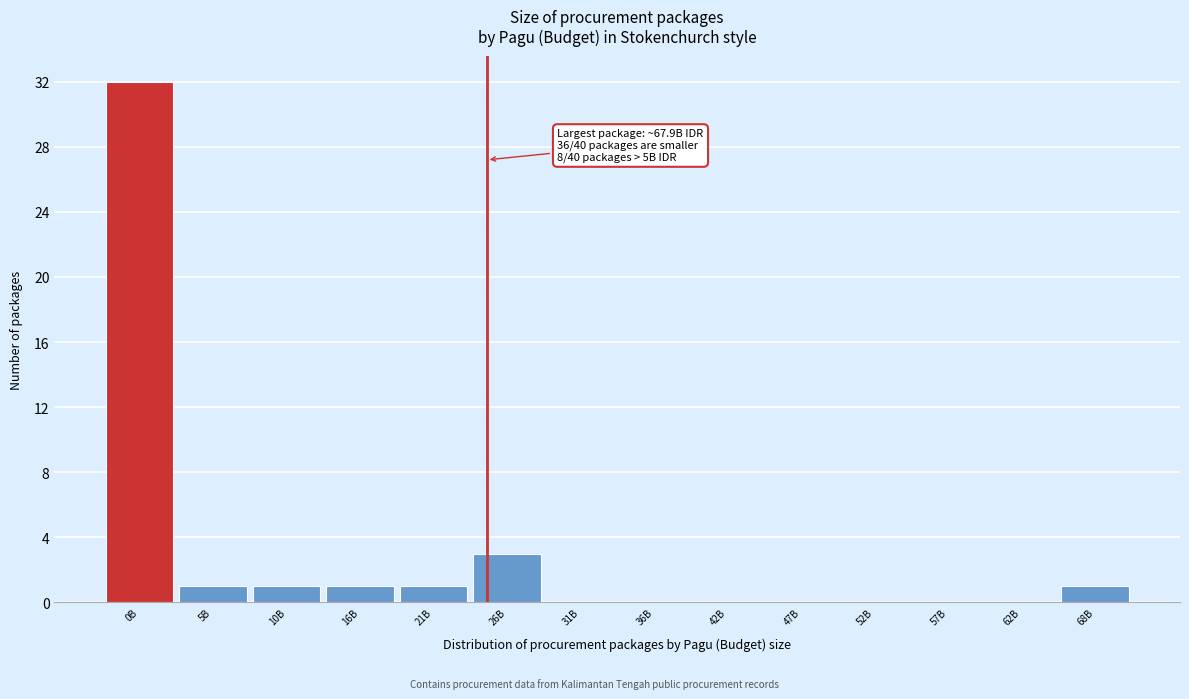

Reading left to right, transcribe all the data shown in this chart.

0B=32	5B=1	10B=1	16B=1	21B=1	26B=3	31B=0	36B=0	42B=0	47B=0	52B=0	57B=0	62B=0	68B=1